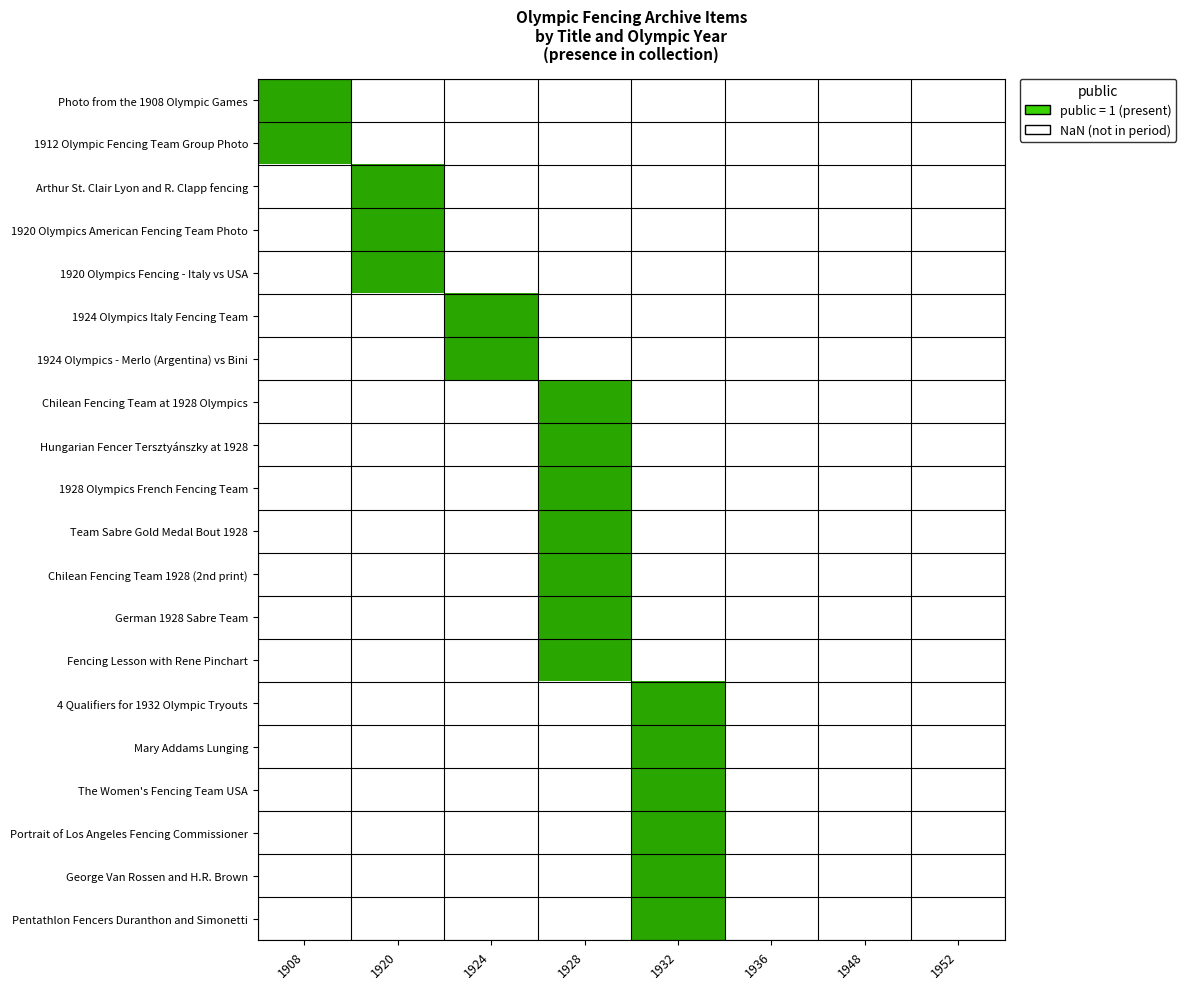

At how many categories does at least one series exceed 0?

5